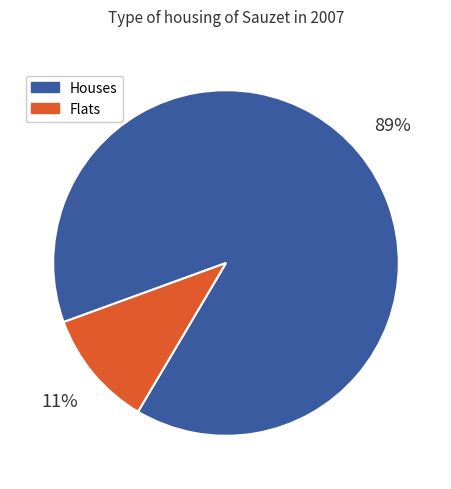

Is there a majority slice in this chart?

Yes